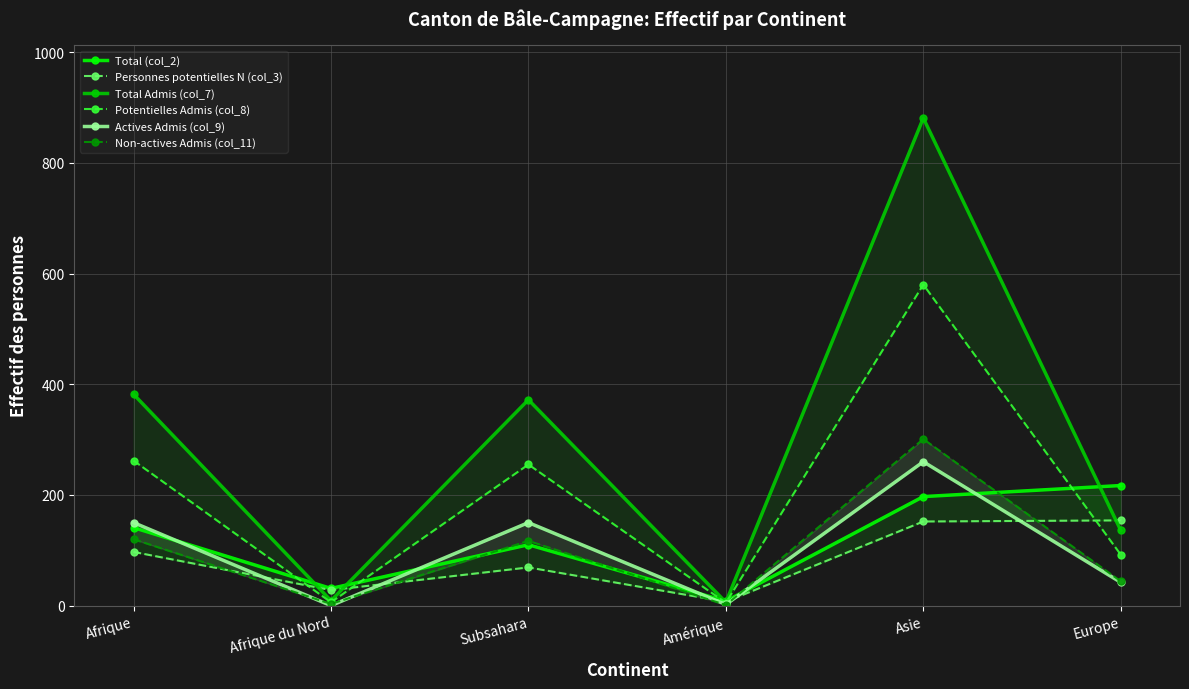

Reading right to left, transcribe all the data shown in this chart.

Total (col_2): 217	197	8	110	31	141
Personnes potentielles N (col_3): 154	152	7	69	28	97
Total Admis (col_7): 136	881	6	372	9	382
Potentielles Admis (col_8): 92	580	5	255	6	262
Actives Admis (col_9): 42	260	2	150	0	150
Non-actives Admis (col_11): 44	301	1	117	3	120